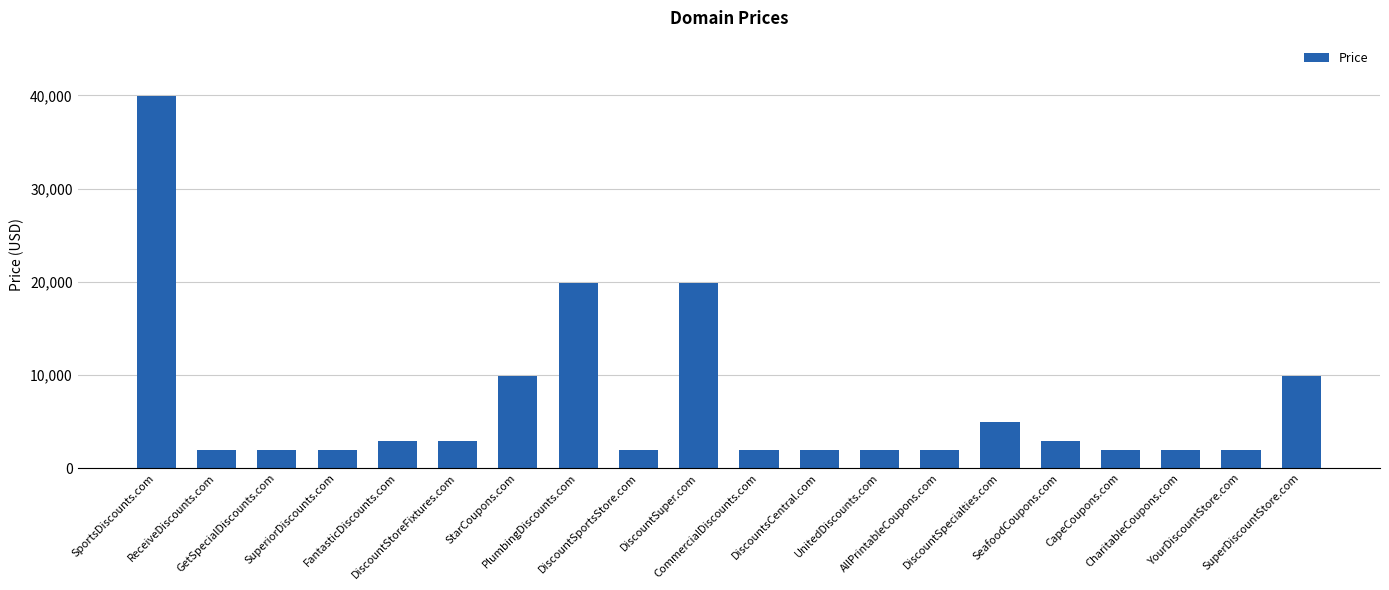

What is the ratio of the value at SeafoodCoupons.com to the value at DiscountSpecialties.com?

0.6